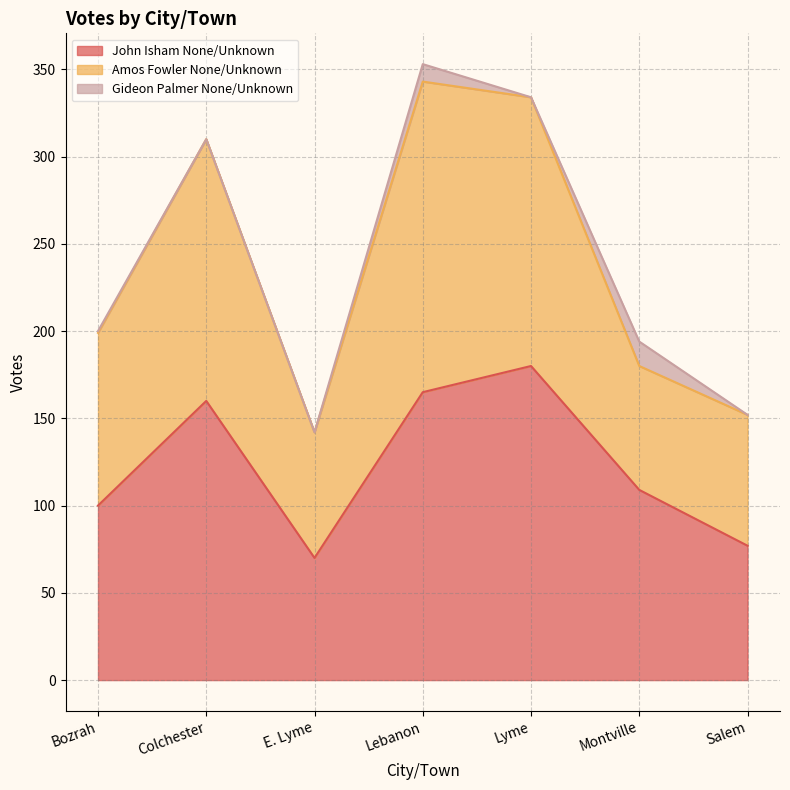

What is the total value across all series at Salem?

152